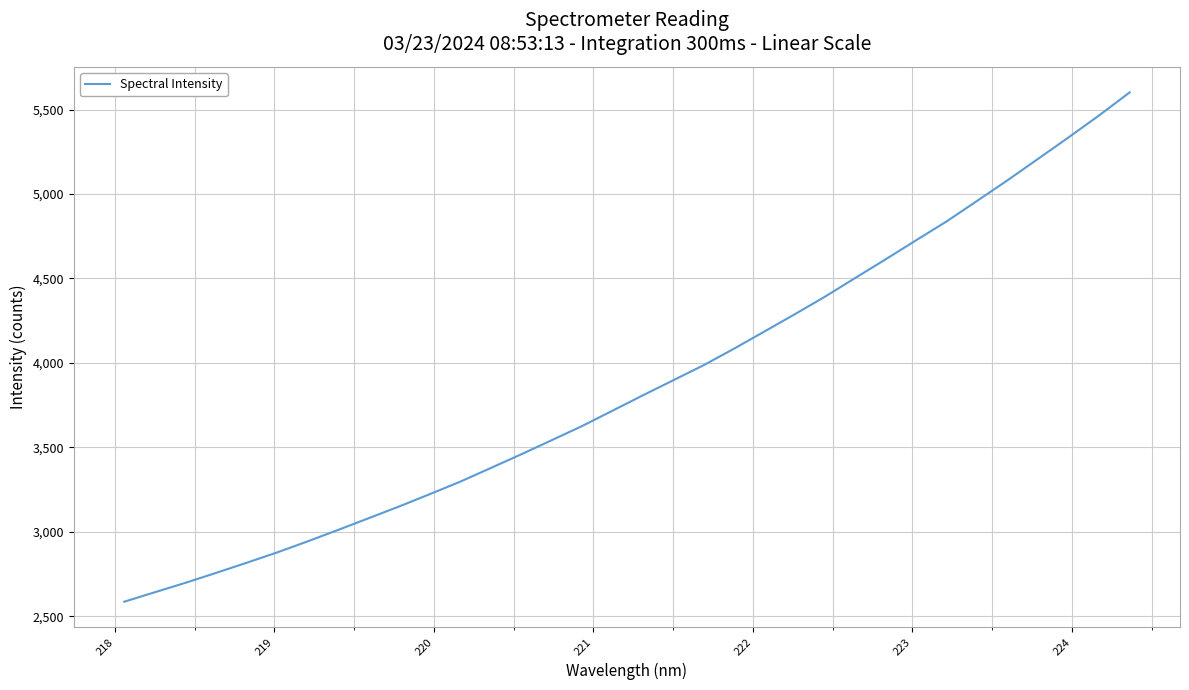

What is the difference between the maximum and minimum values?

3016.4